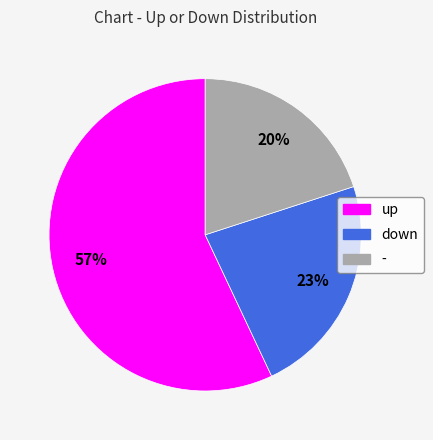

Do down and up together represent more than half of the pie?

Yes